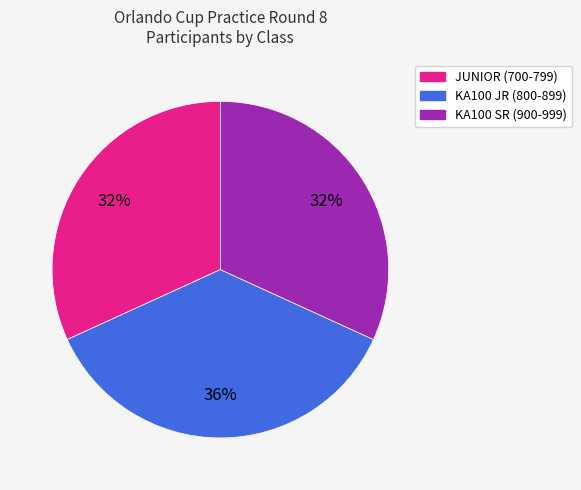

To the nearest percent, what is the combined percentage of JUNIOR (700-799) and KA100 JR (800-899)?

68%